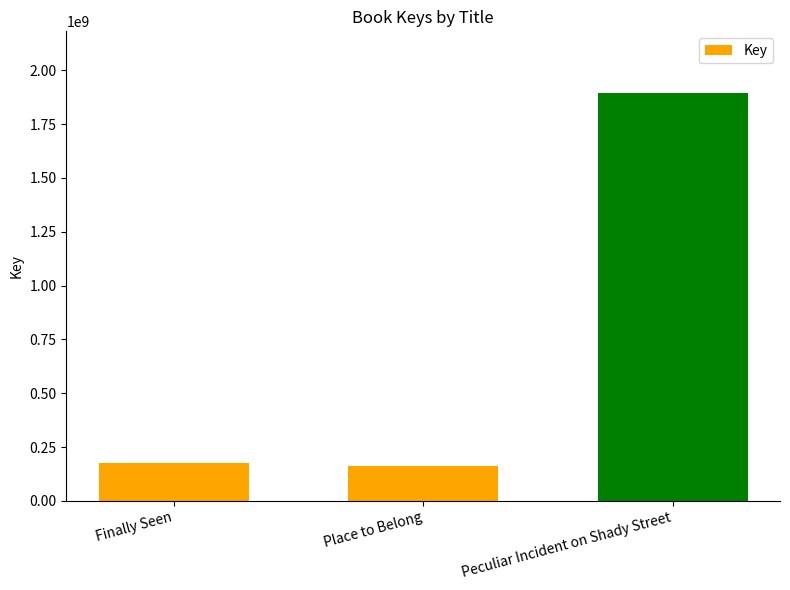

Where is the data nearest to the value 1029043416?

Finally Seen